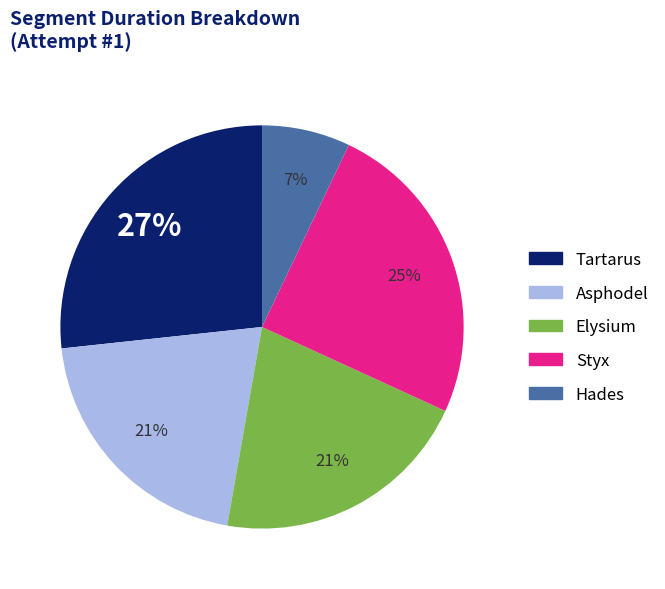

Which has a higher value, Elysium or Hades?

Elysium